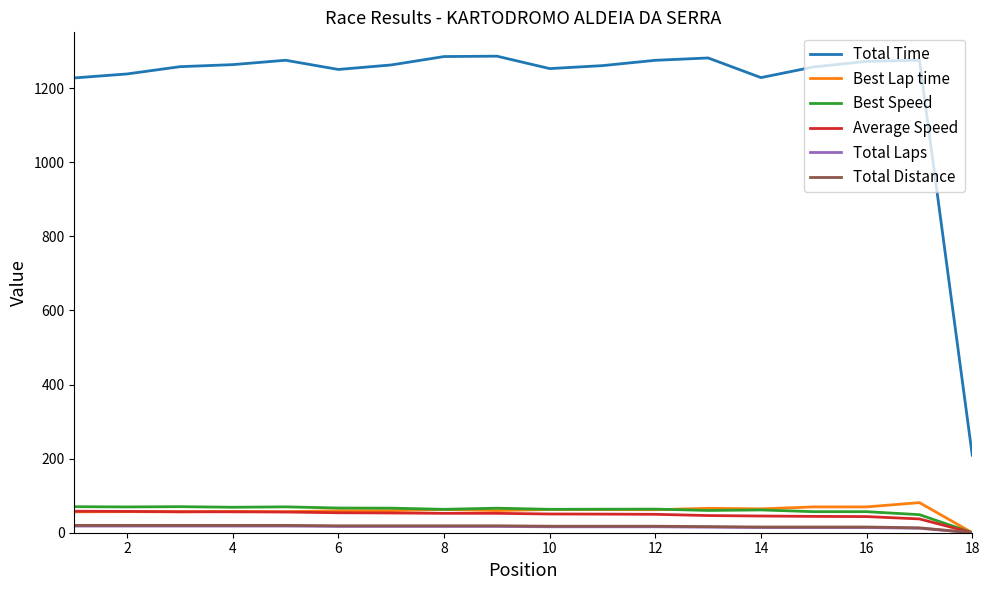

Which series has the largest total across all categories?

Total Time